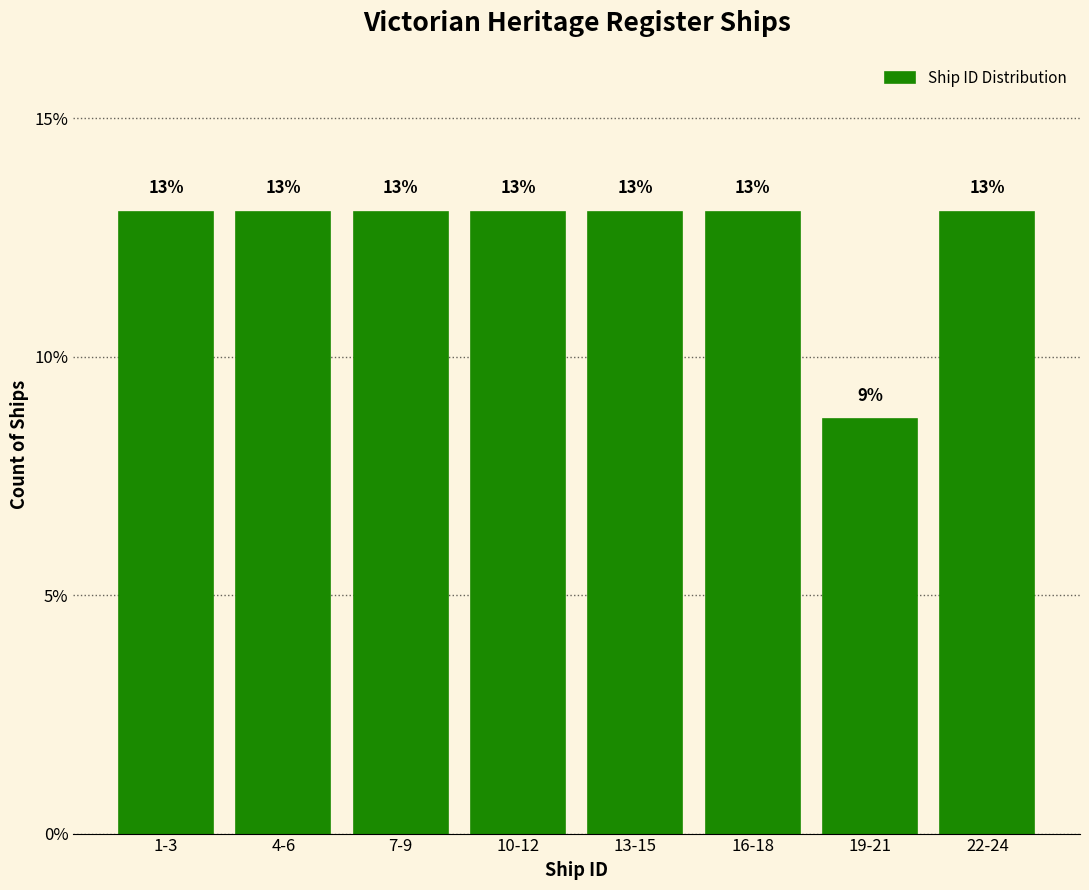

What position from the right is 10-12?

5